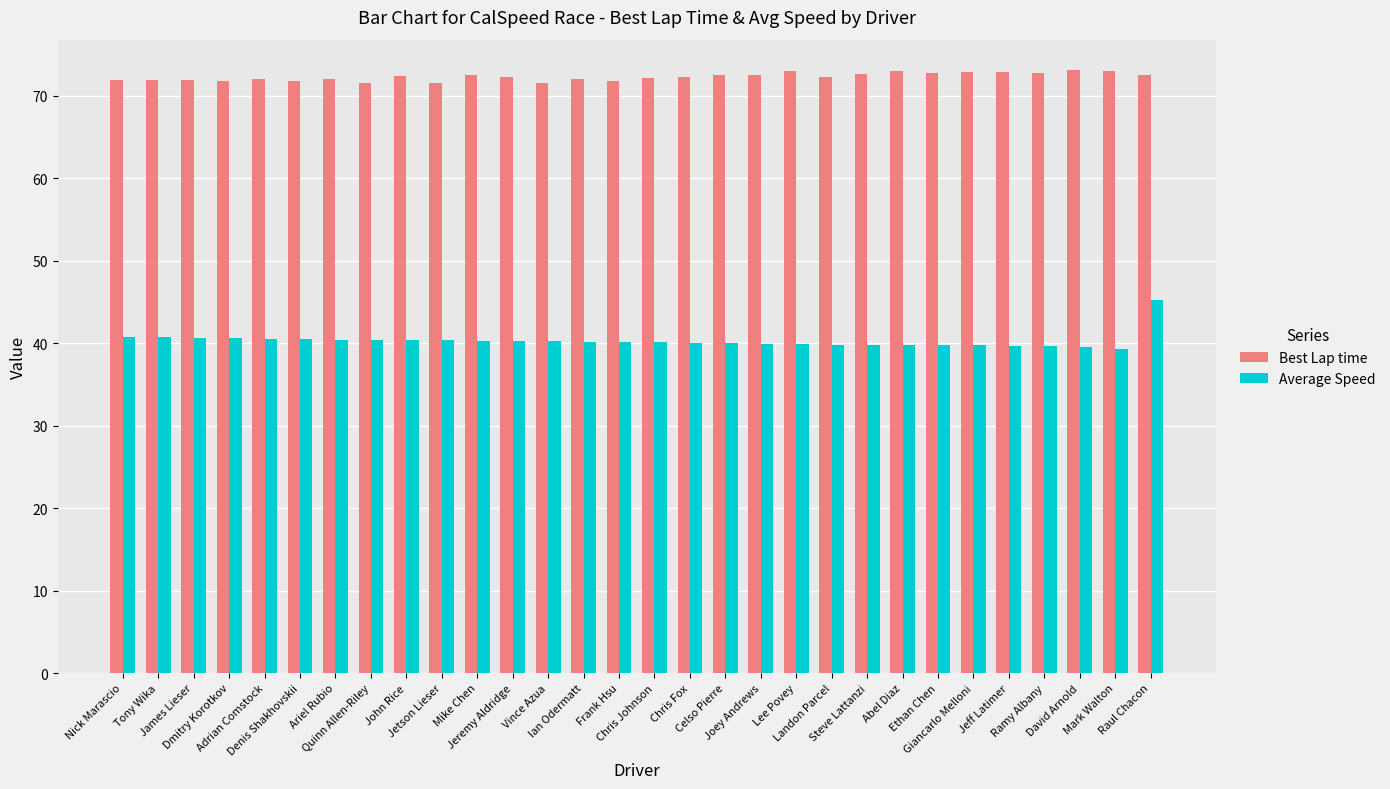

Rank the series by their maximum value, from lowest to highest.

Average Speed, Best Lap time